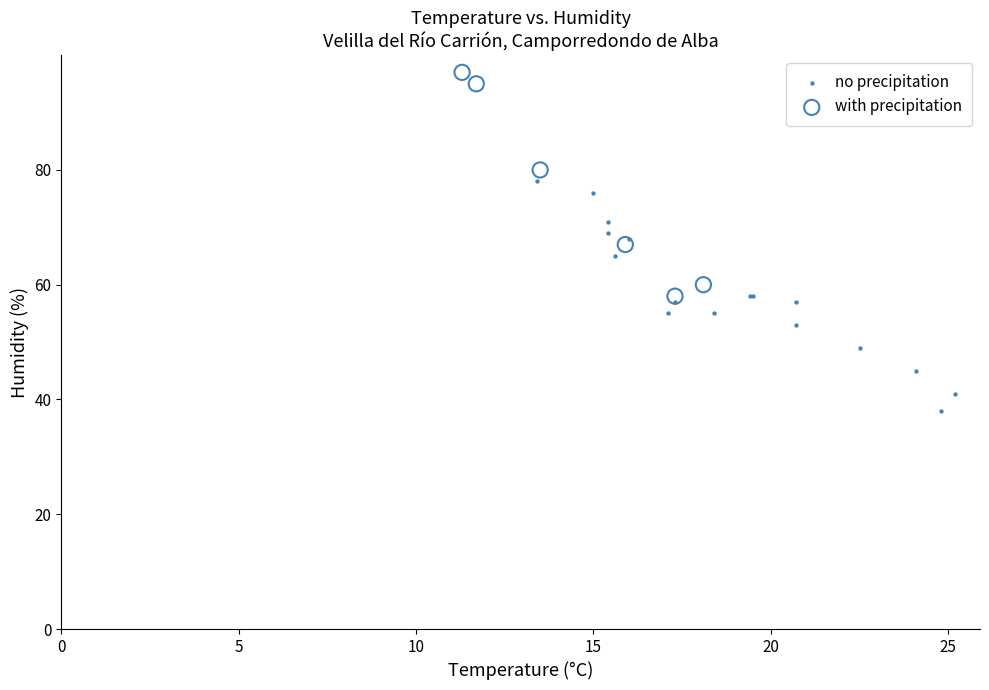

Which series reaches the maximum Y coordinate?

with precipitation